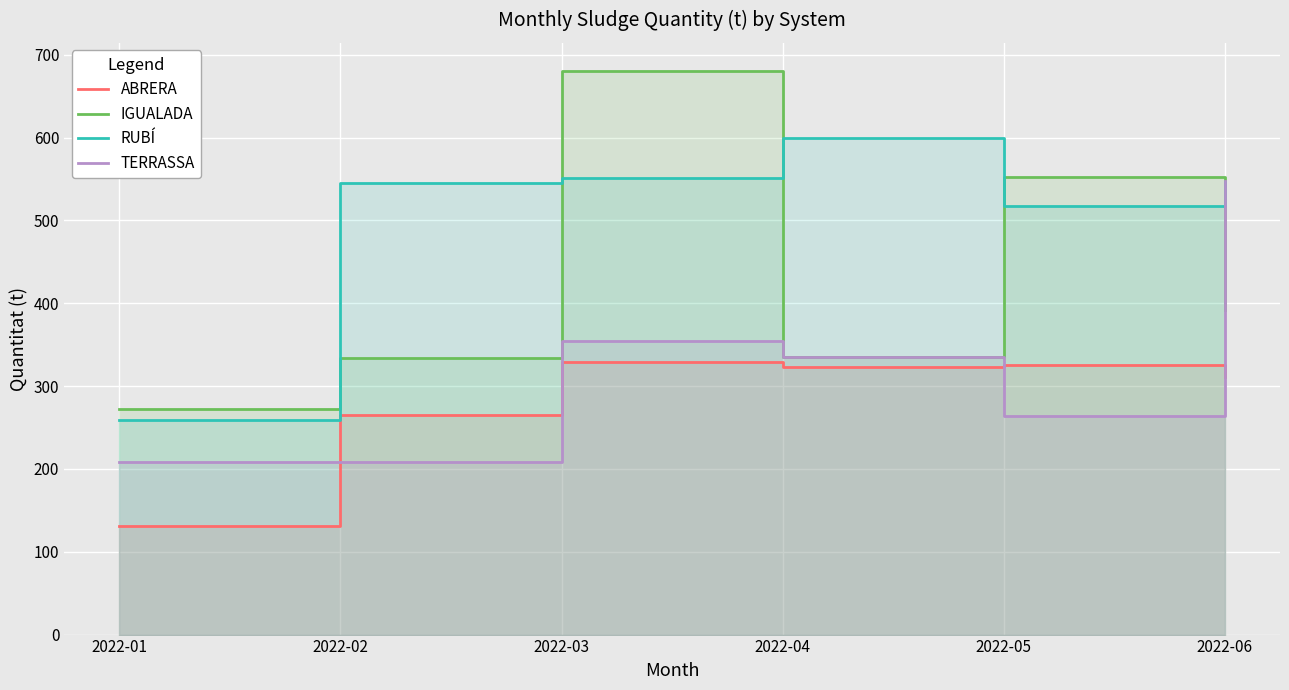

Reading left to right, transcribe all the data shown in this chart.

ABRERA: 130.8	265.3	328.6	323.0	325.1	311.4
IGUALADA: 272.2	334.5	680.4	335.0	552.3	391.7
RUBÍ: 258.9	545.1	551.2	599.6	517.0	546.4
TERRASSA: 208.4	208.0	354.8	335.3	263.8	547.2